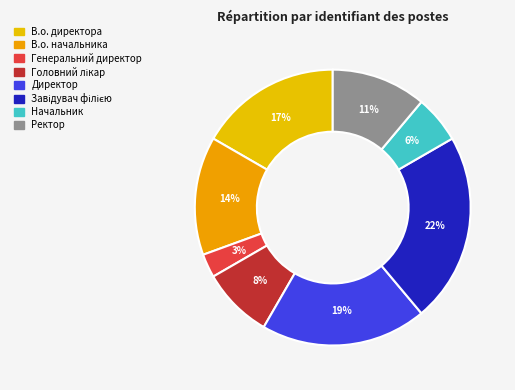

To the nearest percent, what percentage of the pie is Ректор?

11%